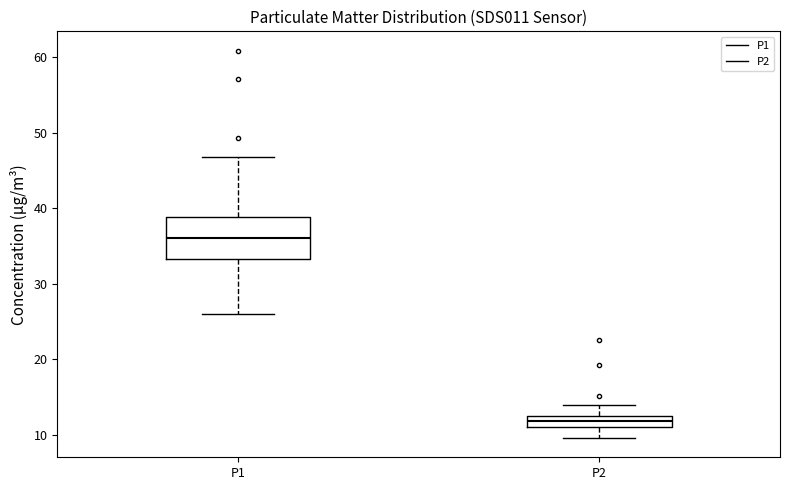

Which box's median line is the highest?

P1